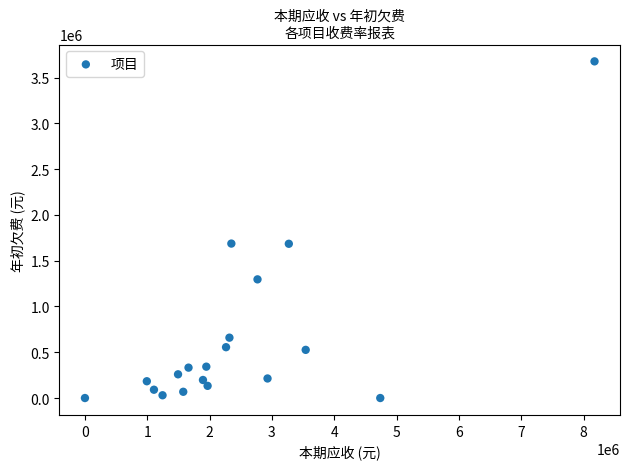

What is the range of X values (max minus min)?

8175733.4